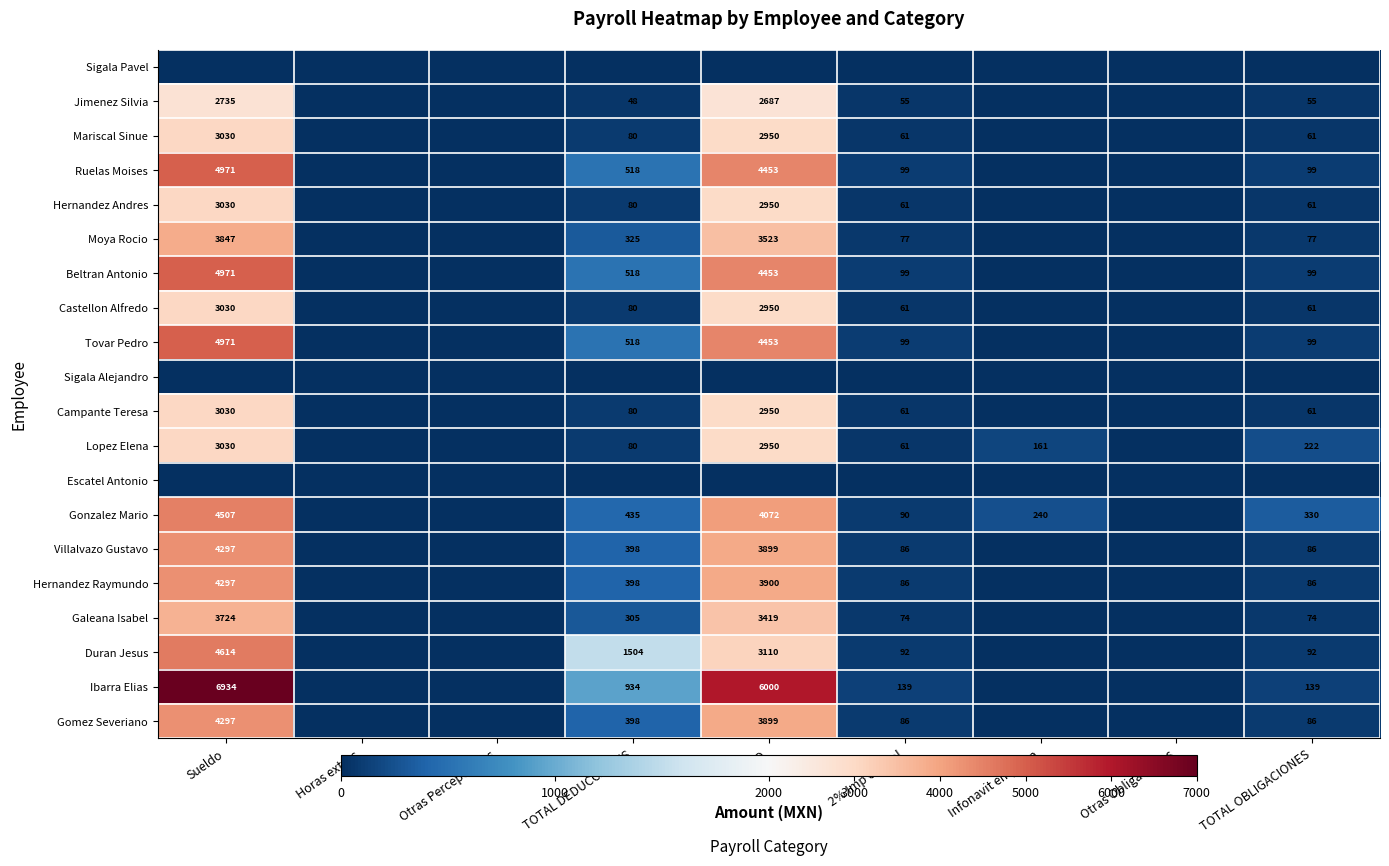

Is it true that Ruelas Moises equals 4453 at NETO?

True